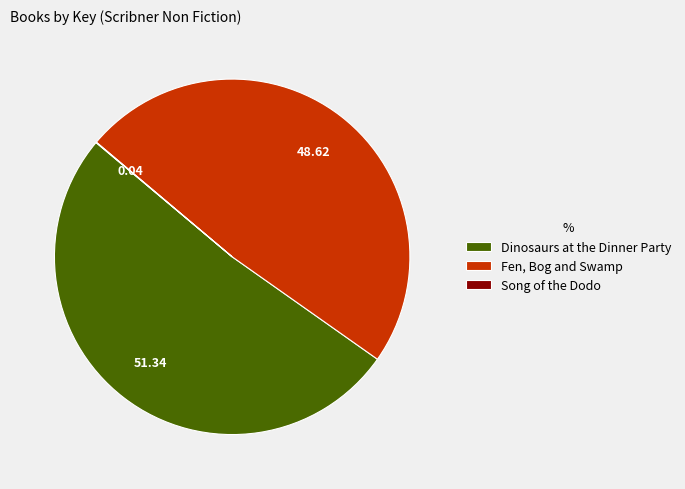

Is it true that Fen, Bog and Swamp is 49% of the pie?

True